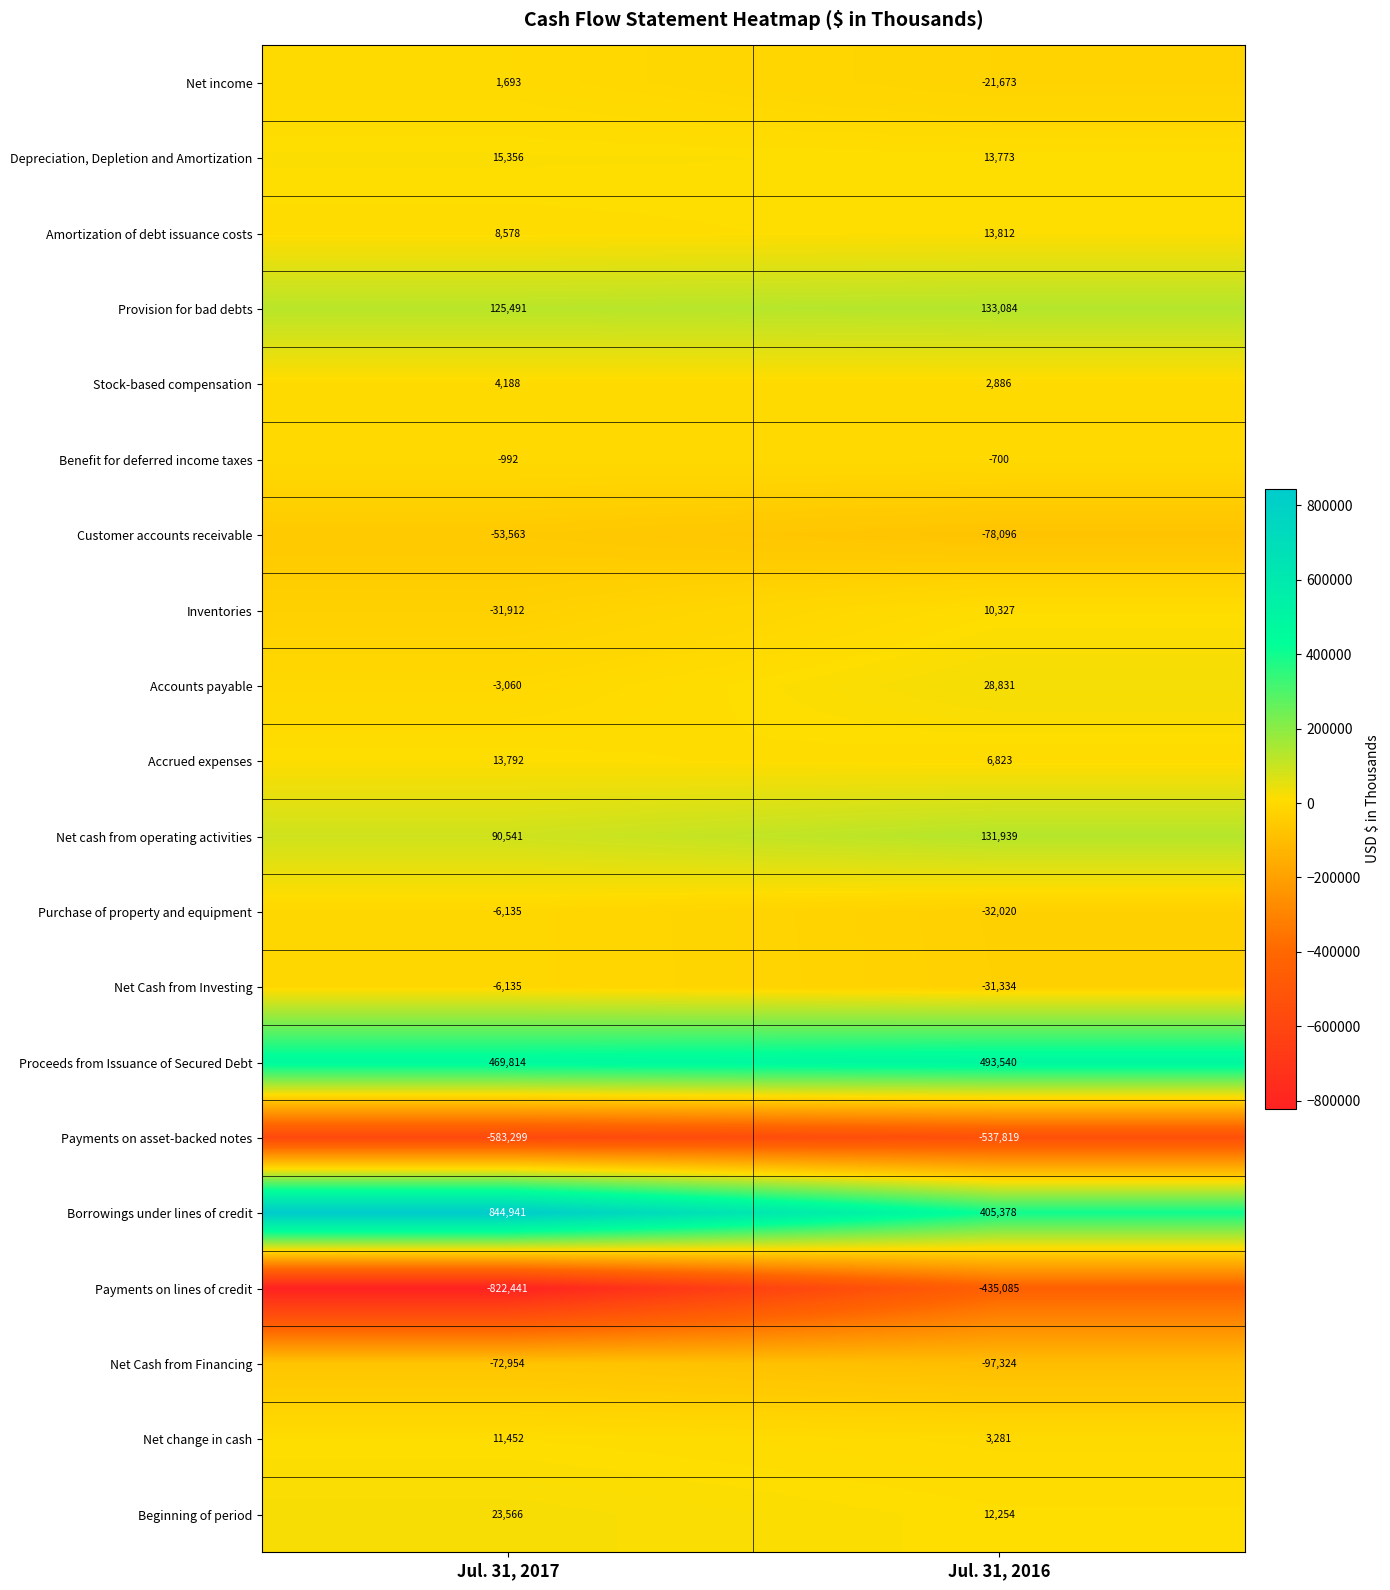

What is the spread (max minus min) of values at Jul. 31, 2016?

1031359